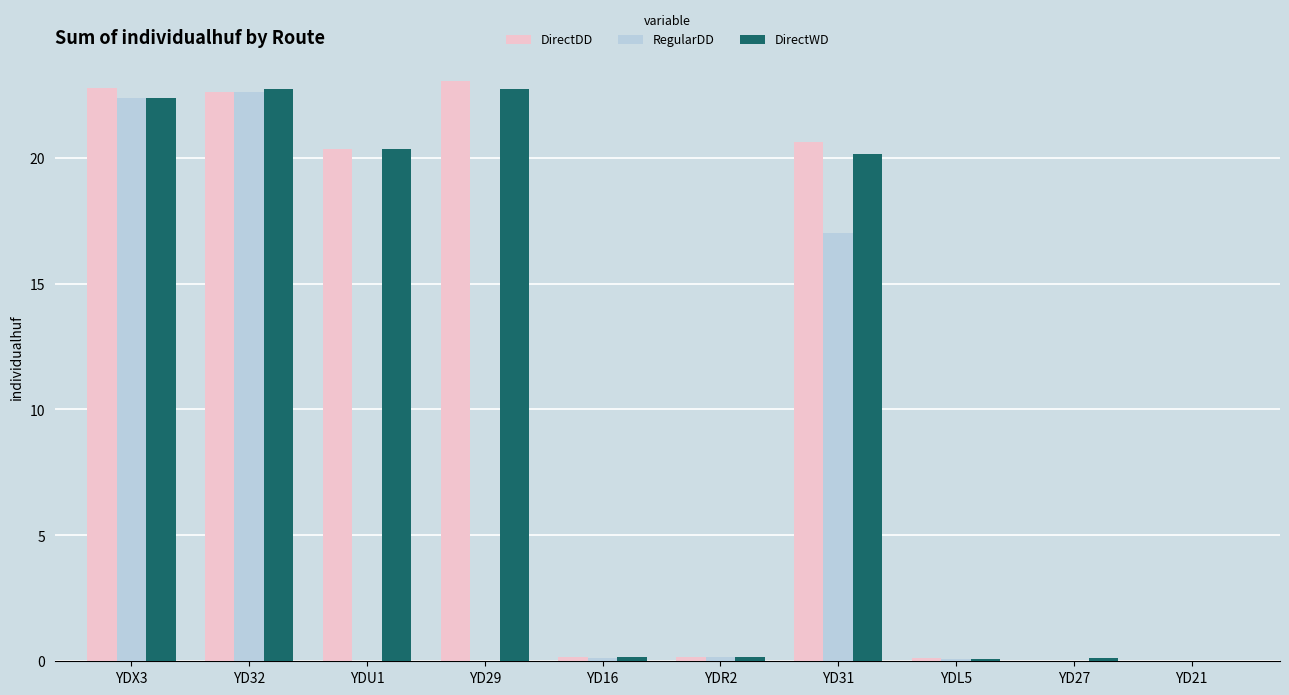

What is the sum of all DirectDD values?

109.8